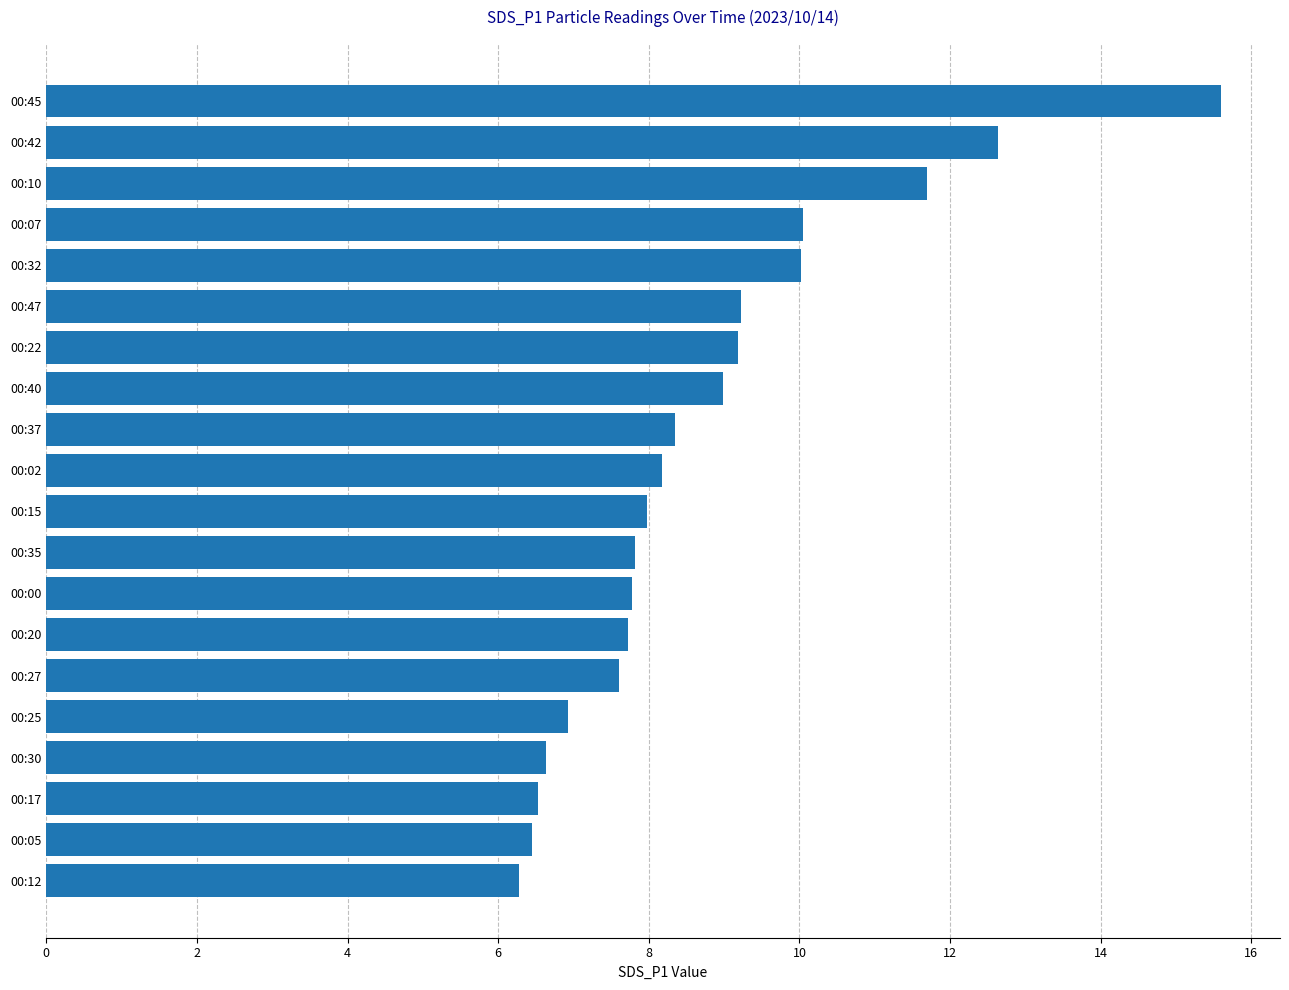

What is the difference between the maximum and minimum values?

9.3